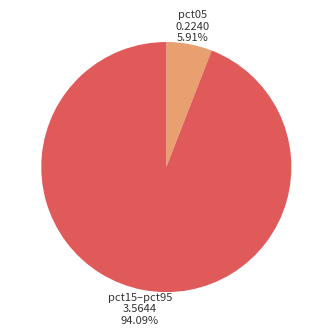

Is there a majority slice in this chart?

Yes